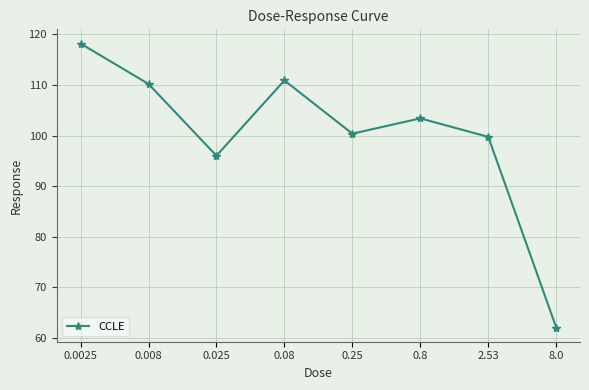

The chart shows a value of 61.9 at 0.0025. True or false?

False